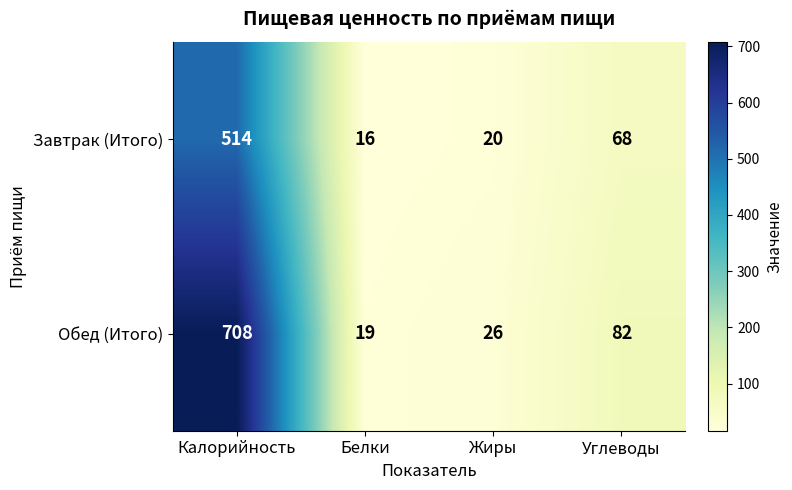

Reading left to right, list all the values displayed in this chart.

Завтрак (Итого): Калорийность=514	Белки=16	Жиры=20	Углеводы=68
Обед (Итого): Калорийность=708	Белки=19	Жиры=26	Углеводы=82